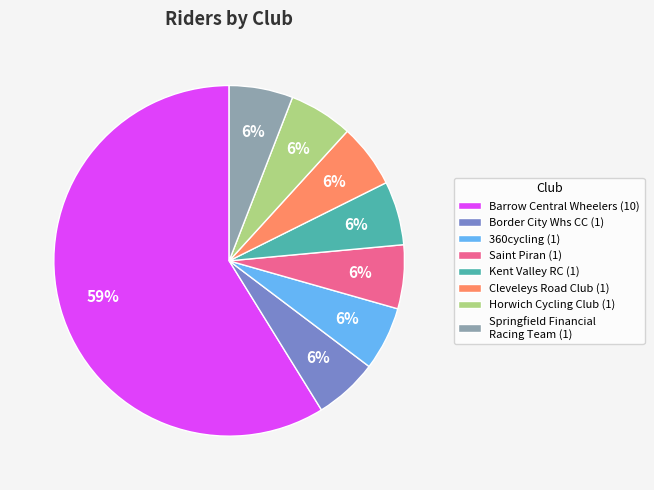

Is there any slice that represents more than half of the pie?

Yes